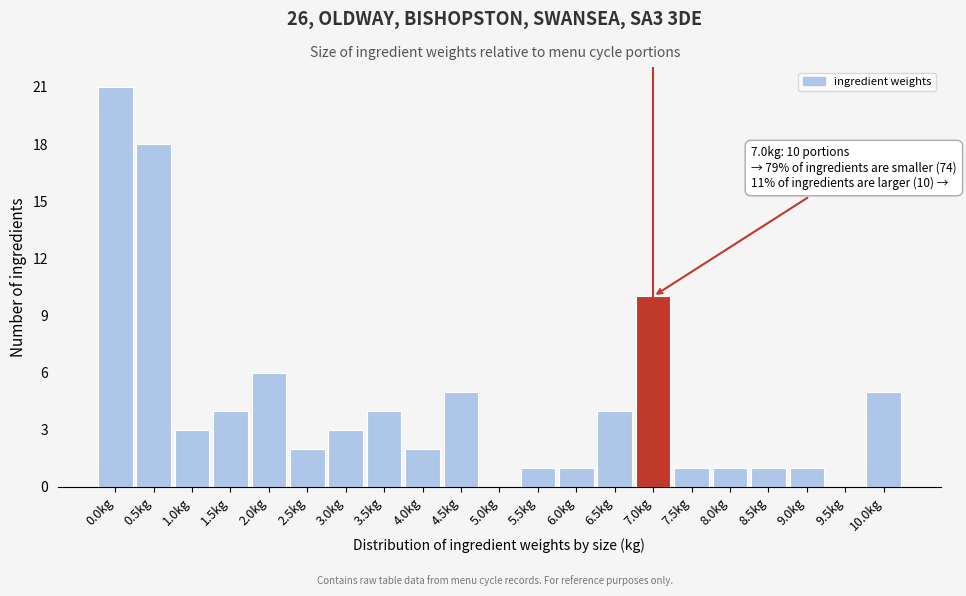

Reading right to left, list all the values displayed in this chart.

10.0kg=5	9.5kg=0	9.0kg=1	8.5kg=1	8.0kg=1	7.5kg=1	7.0kg=10	6.5kg=4	6.0kg=1	5.5kg=1	5.0kg=0	4.5kg=5	4.0kg=2	3.5kg=4	3.0kg=3	2.5kg=2	2.0kg=6	1.5kg=4	1.0kg=3	0.5kg=18	0.0kg=21